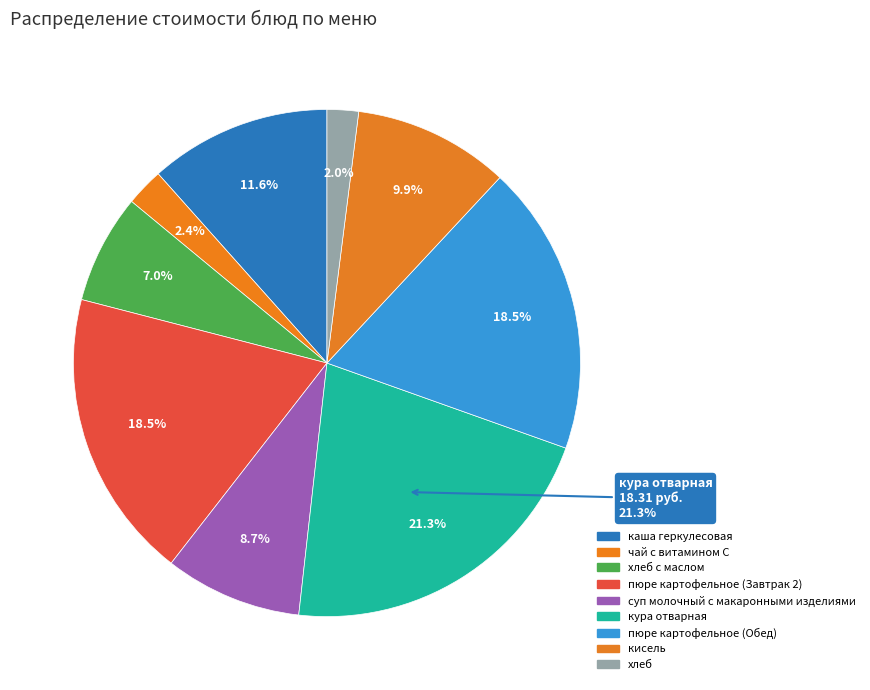

Count the number of slices in the pie.

9